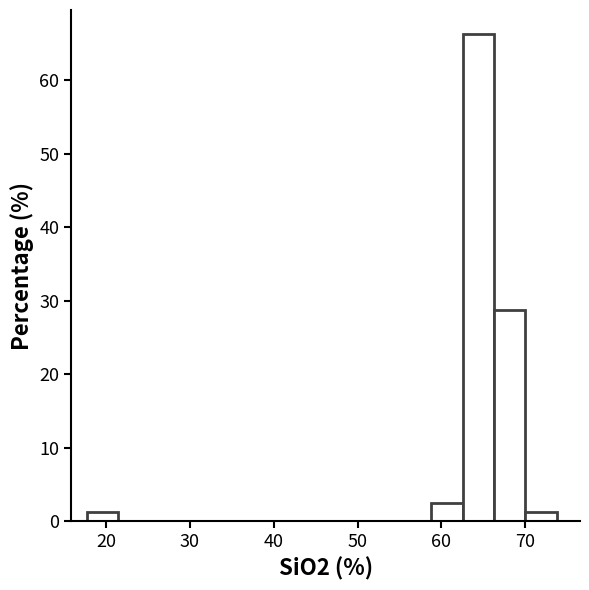

Around what value on the x-axis is the tallest bar? Give the approximate position of its centre, as read against the axis.

64